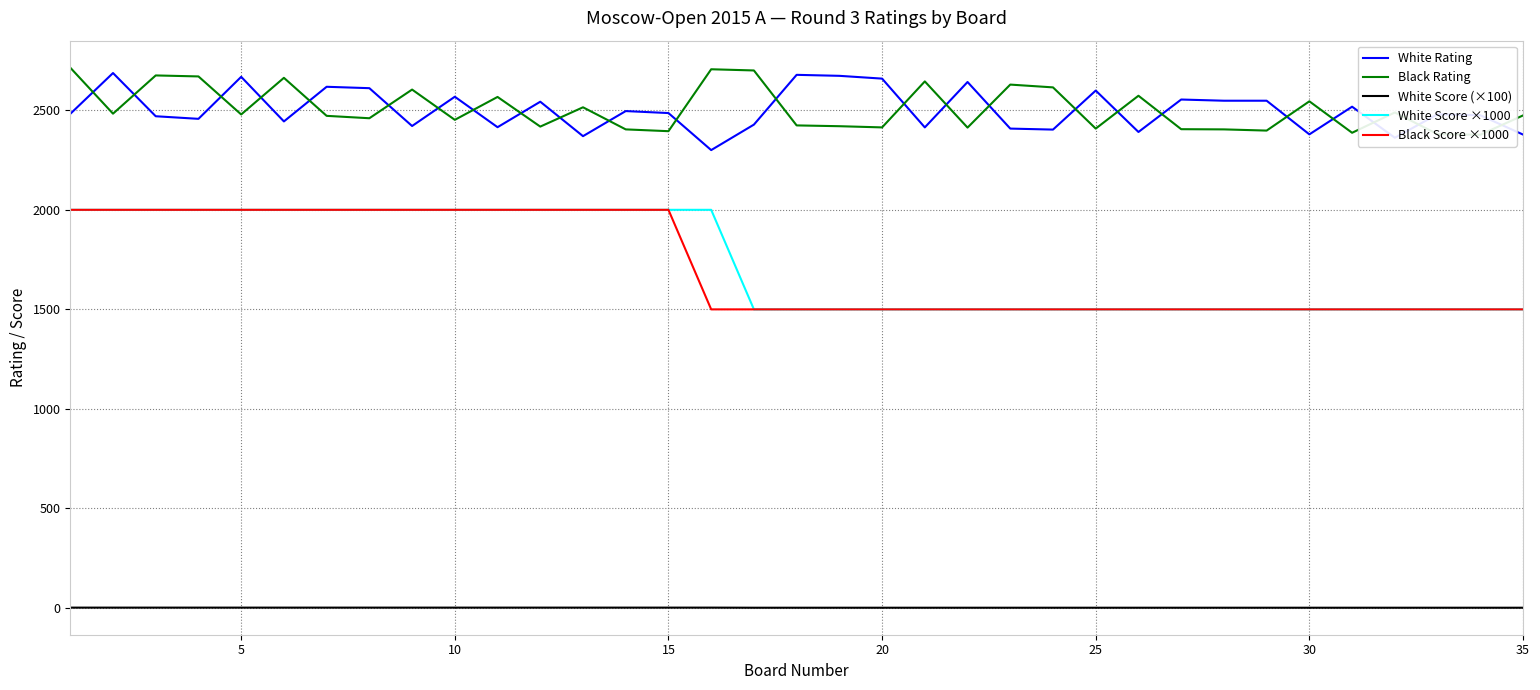

The Black Score ×1000 series shows 847.1 at 15. True or false?

False